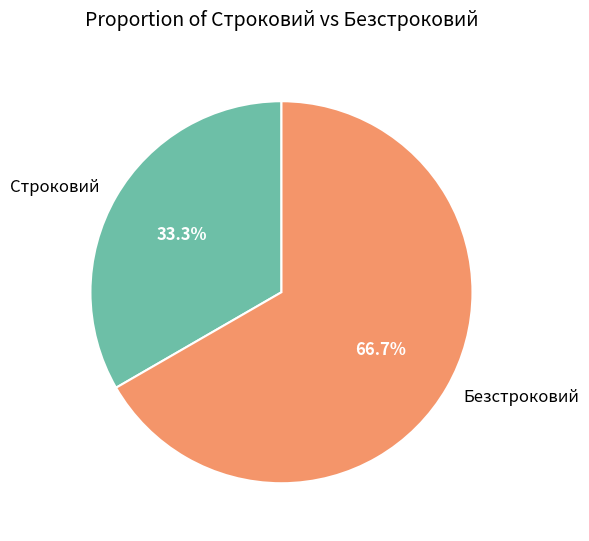

To the nearest percent, what is the difference between the largest and smallest slice percentages?

33%